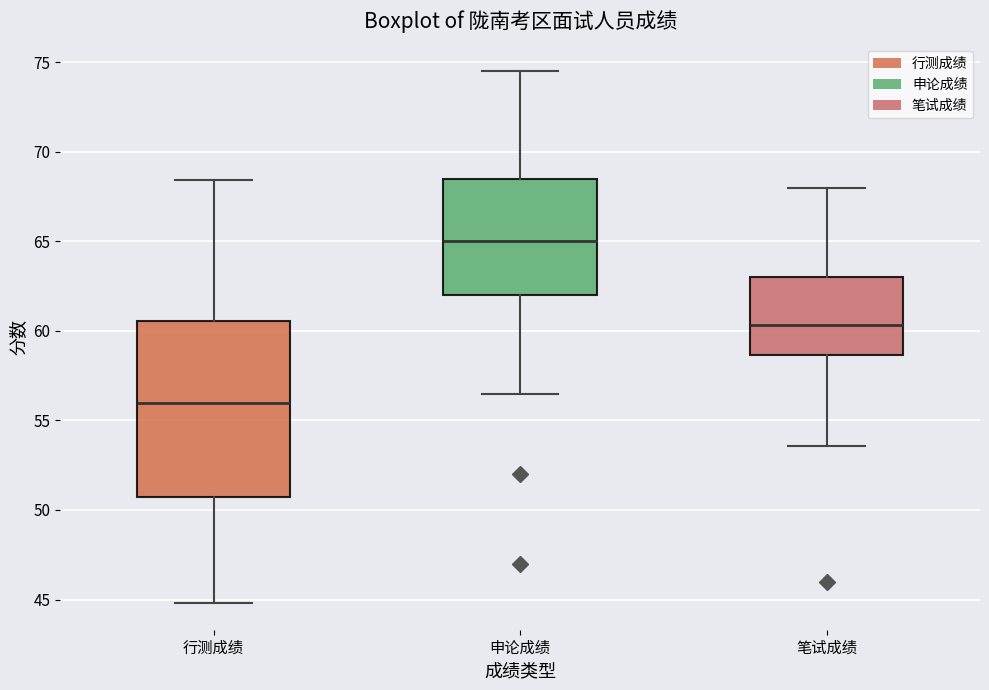

Which box is the tallest, from its lower edge to its upper edge?

行测成绩